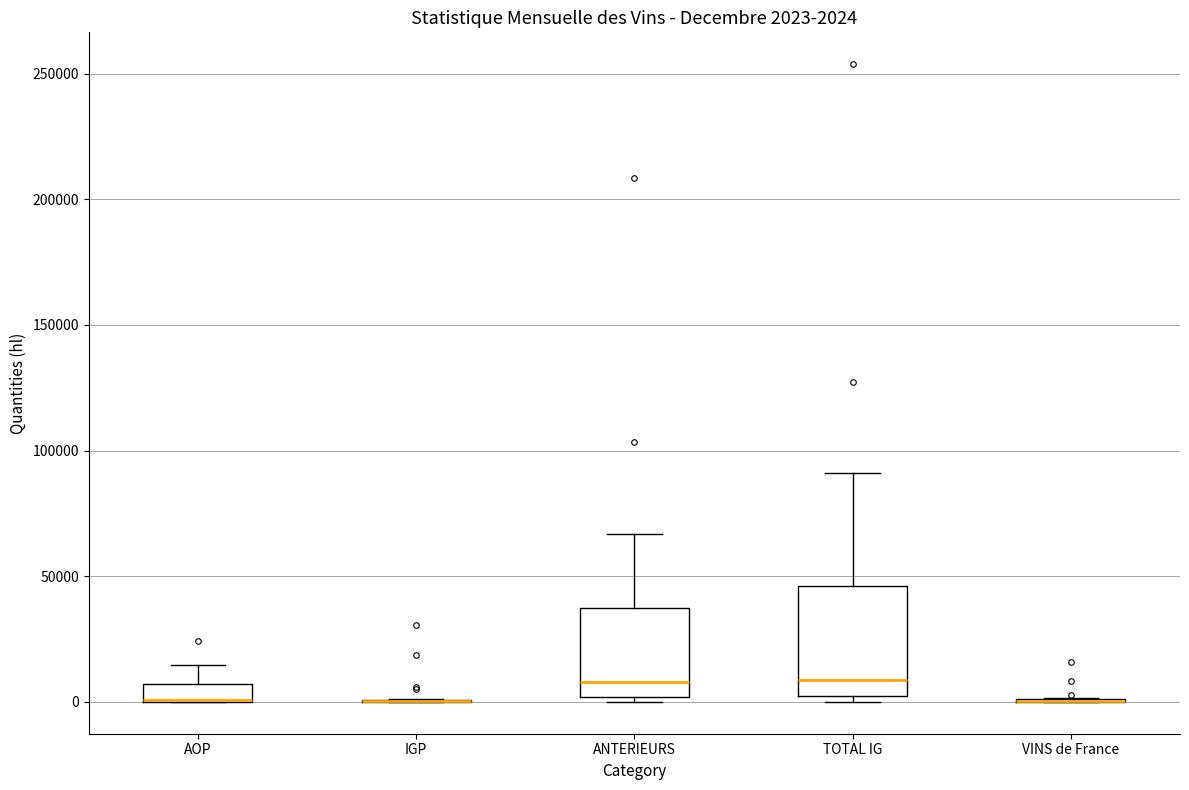

Which box is the tallest, from its lower edge to its upper edge?

TOTAL IG